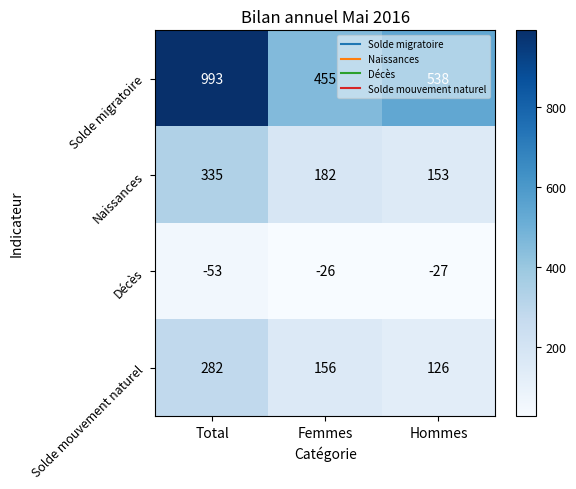

Which series has the largest total across all categories?

Solde migratoire